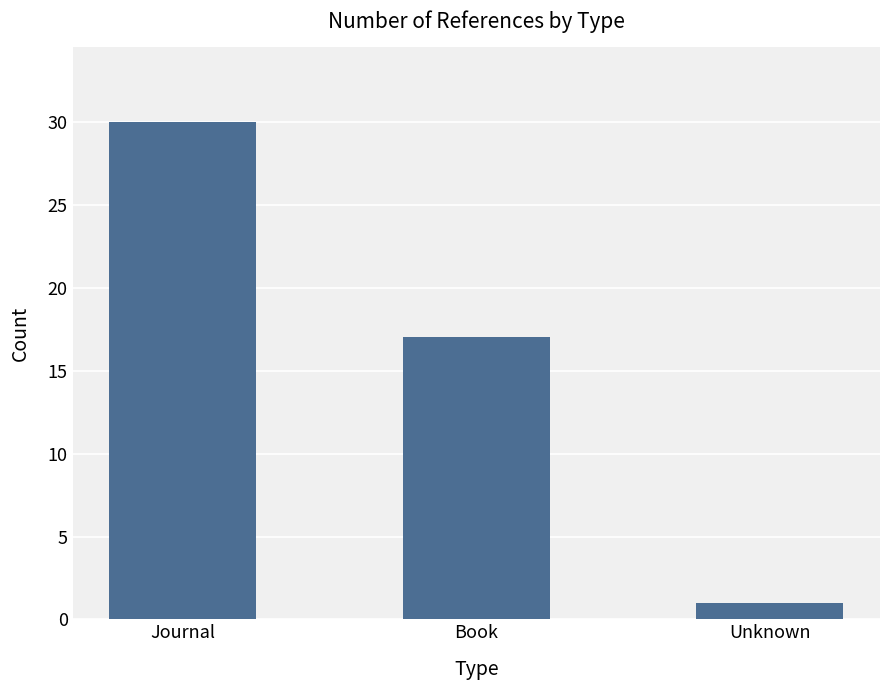

At which label does the data first exceed 17?

Journal